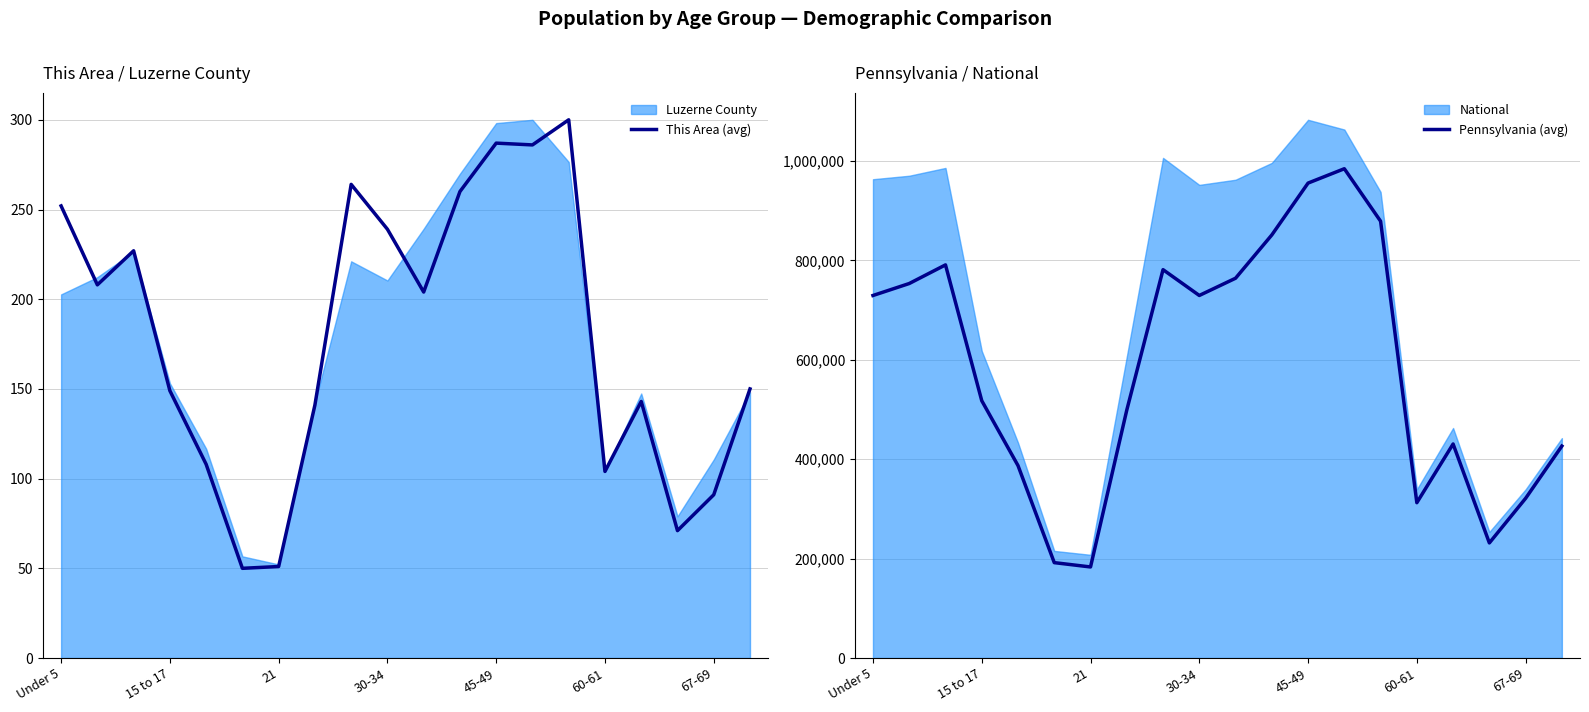

How many values in the This Area (avg) series exceed 204?

10